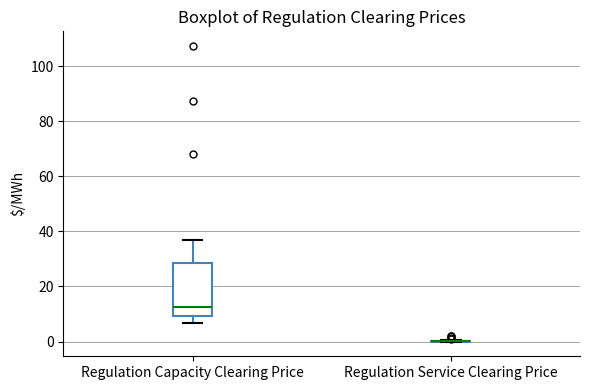

Reading left to right, transcribe this box plot: for each box, give where its median line is, the range the box spans, and where its two whiskers end, as read against the y-axis. The values are not printed on the chart, so give them approximately, as read against the axis.

Regulation Capacity Clearing Price: median 12, box 10 to 28, whiskers 6 to 36
Regulation Service Clearing Price: box collapsed to a line at 0, whiskers 0 to 0